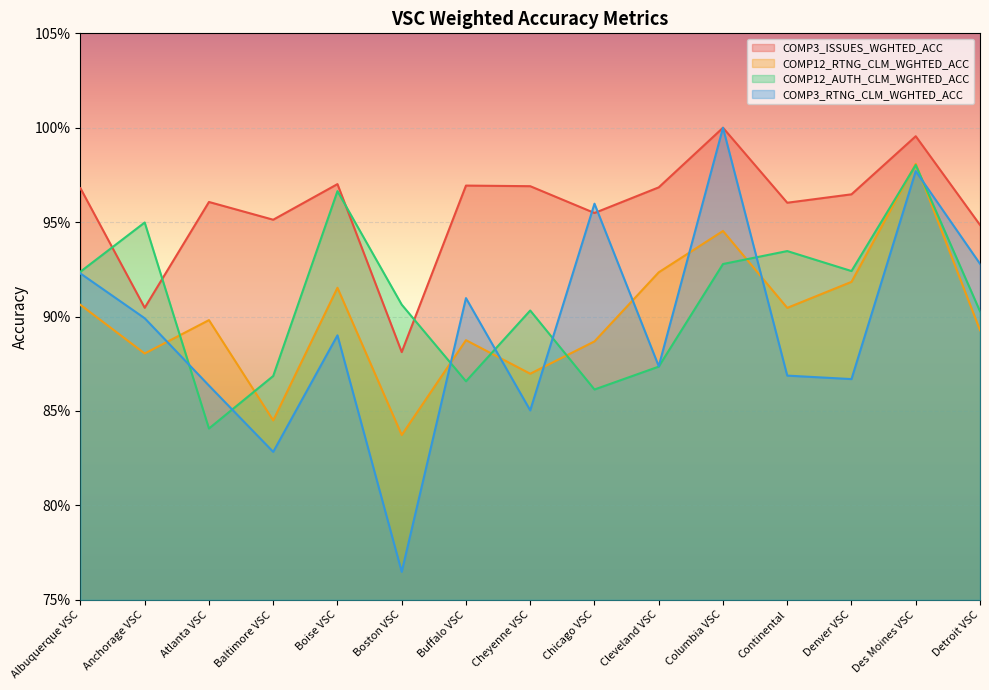

Does the chart display data point markers on the line(s)?

No